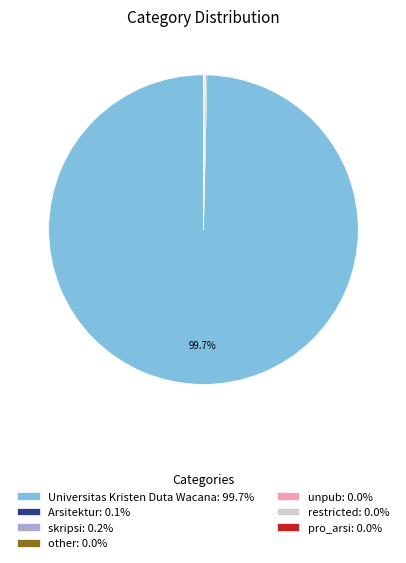

Is there any slice that represents more than half of the pie?

Yes